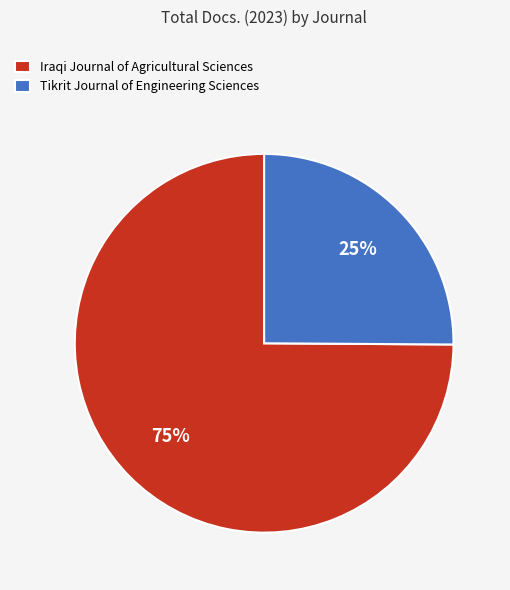

What percentage is the Tikrit Journal of Engineering Sciences slice, to the nearest percent?

25%